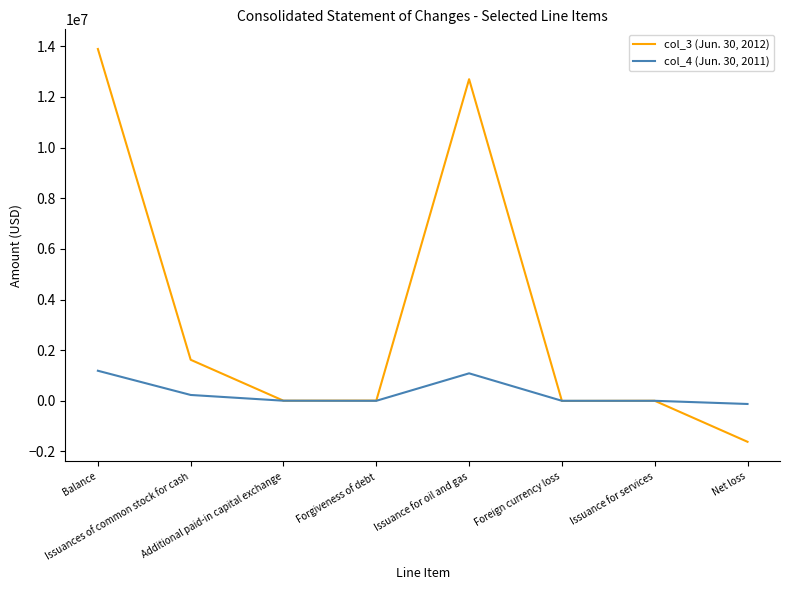

What is the sum of all col_3 (Jun. 30, 2012) values?

26600956